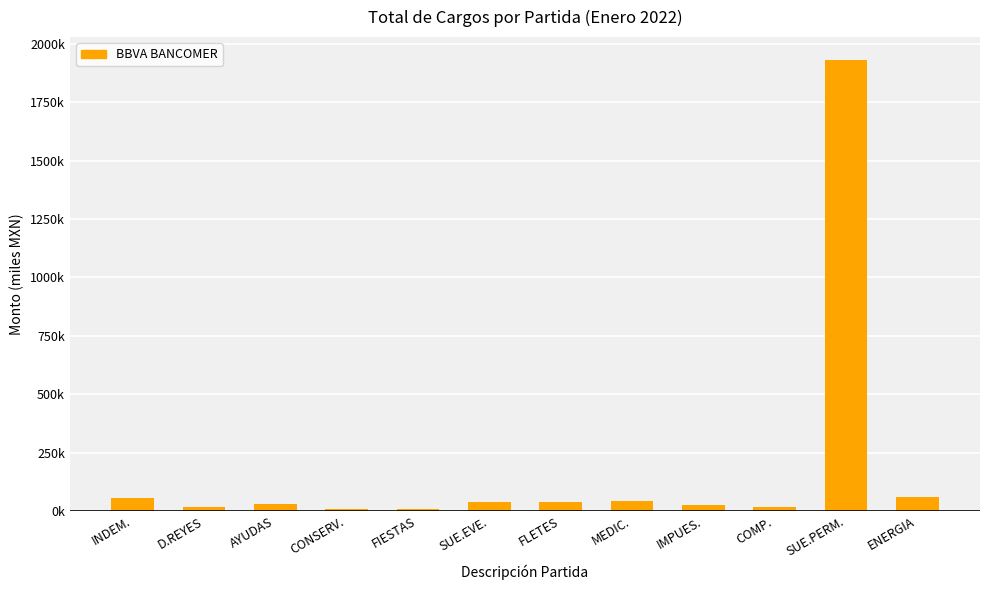

Are the bars horizontal?

No